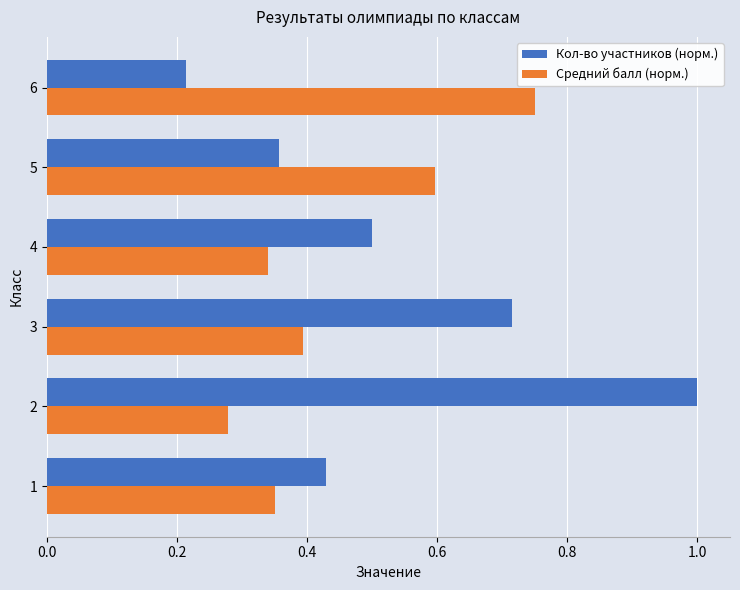

Which category has the lowest value in the Кол-во участников (норм.) series?

6